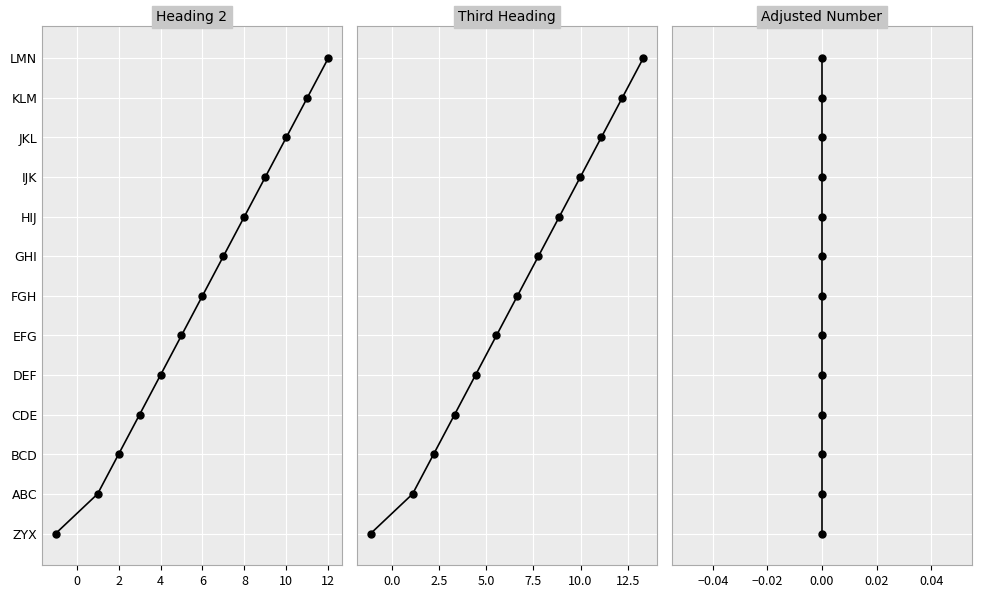

True or false: Adjusted Number and Heading 2 intersect in this chart.

False